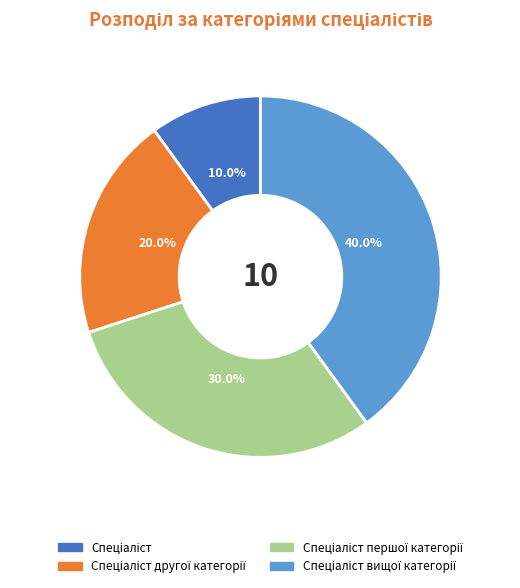

How many segments does this pie chart have?

4